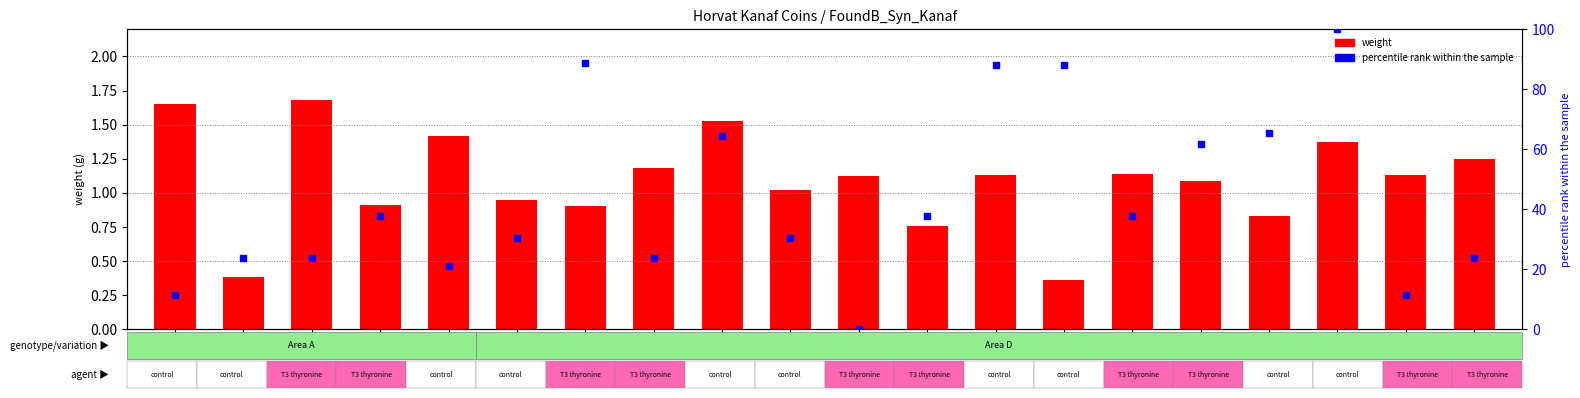

What are all the series names shown in the legend?

weight, percentile rank within the sample